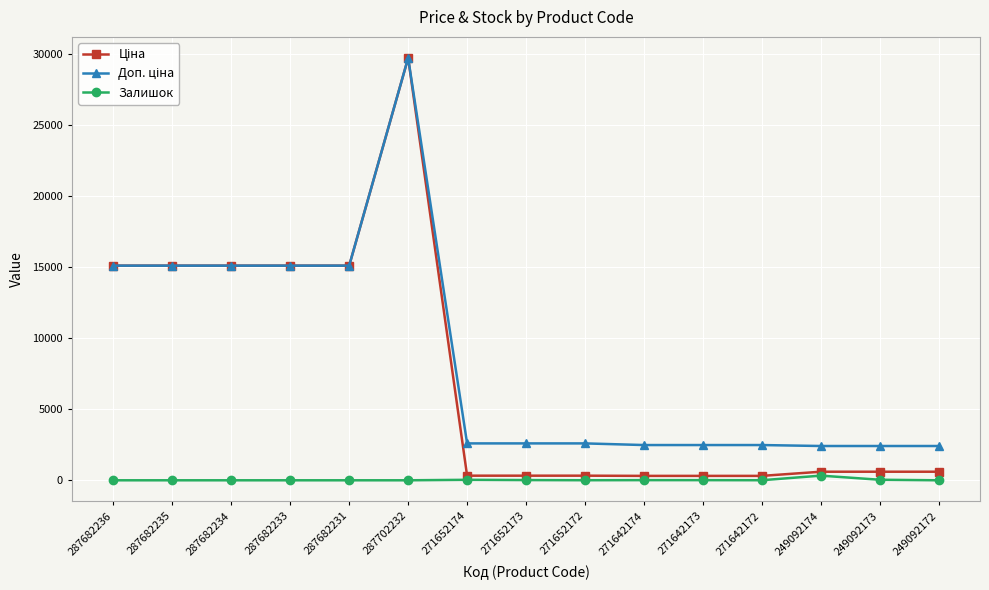

At which category is the sum across all series the highest?

287702232